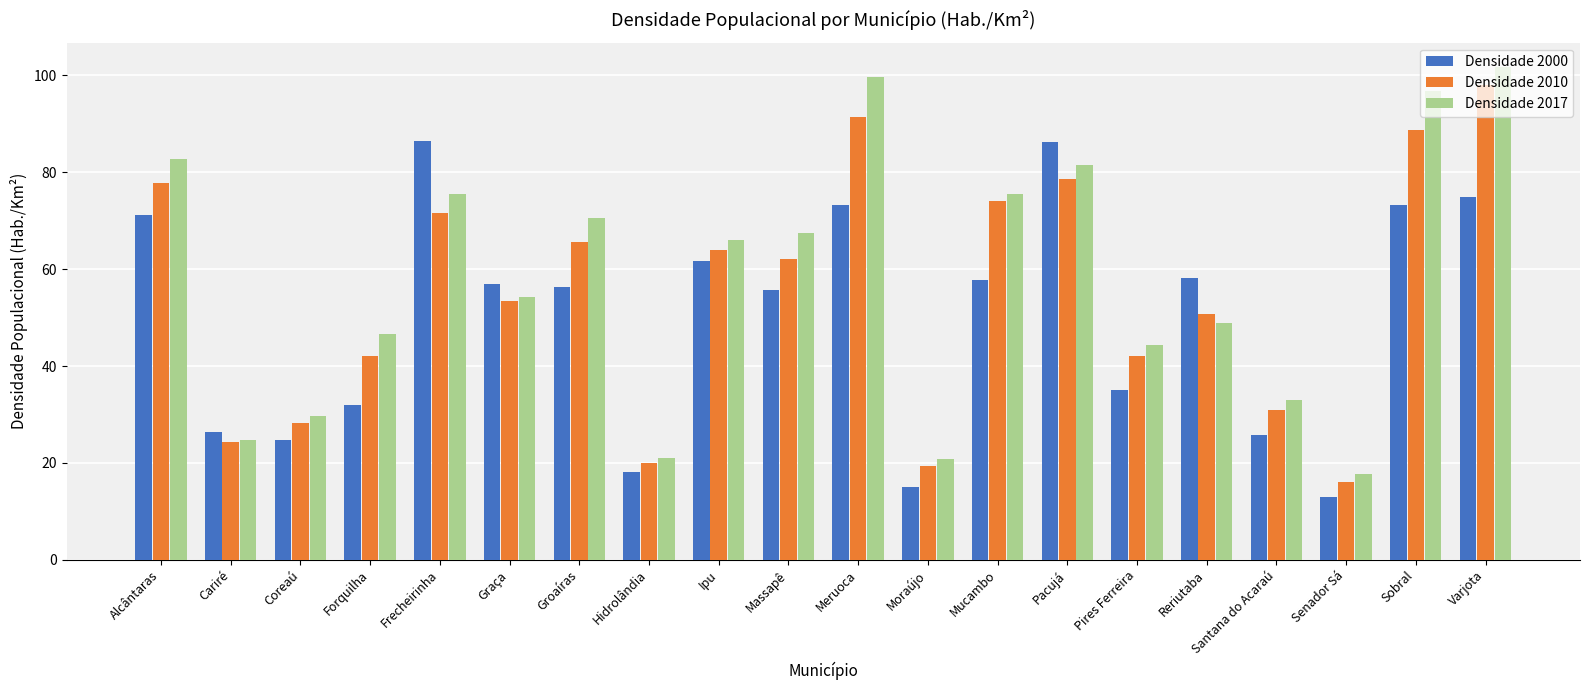

How many data points does each series have?

20